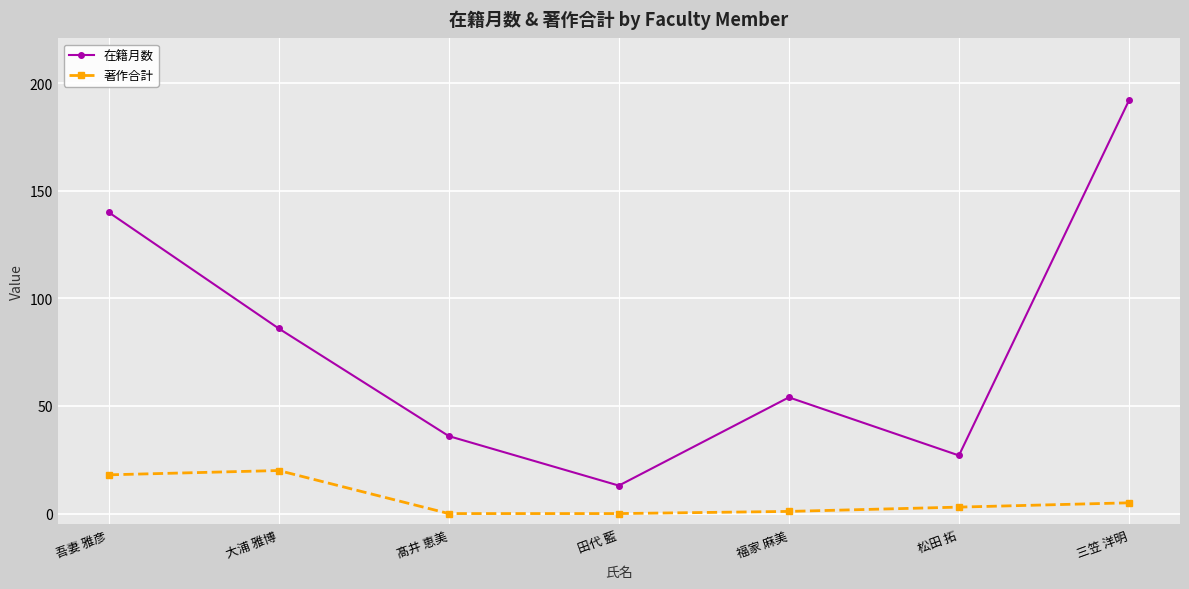

At how many categories does at least one series exceed 139?

2